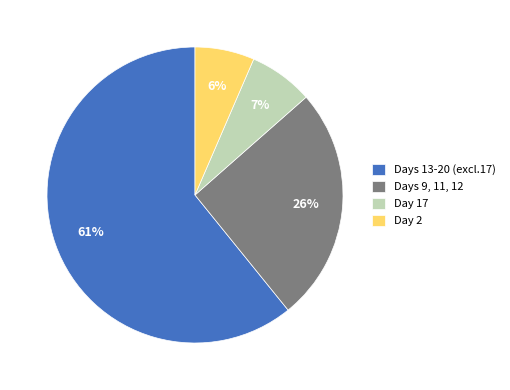

To the nearest percent, what portion does Days 13-20 (excl.17) represent?

61%